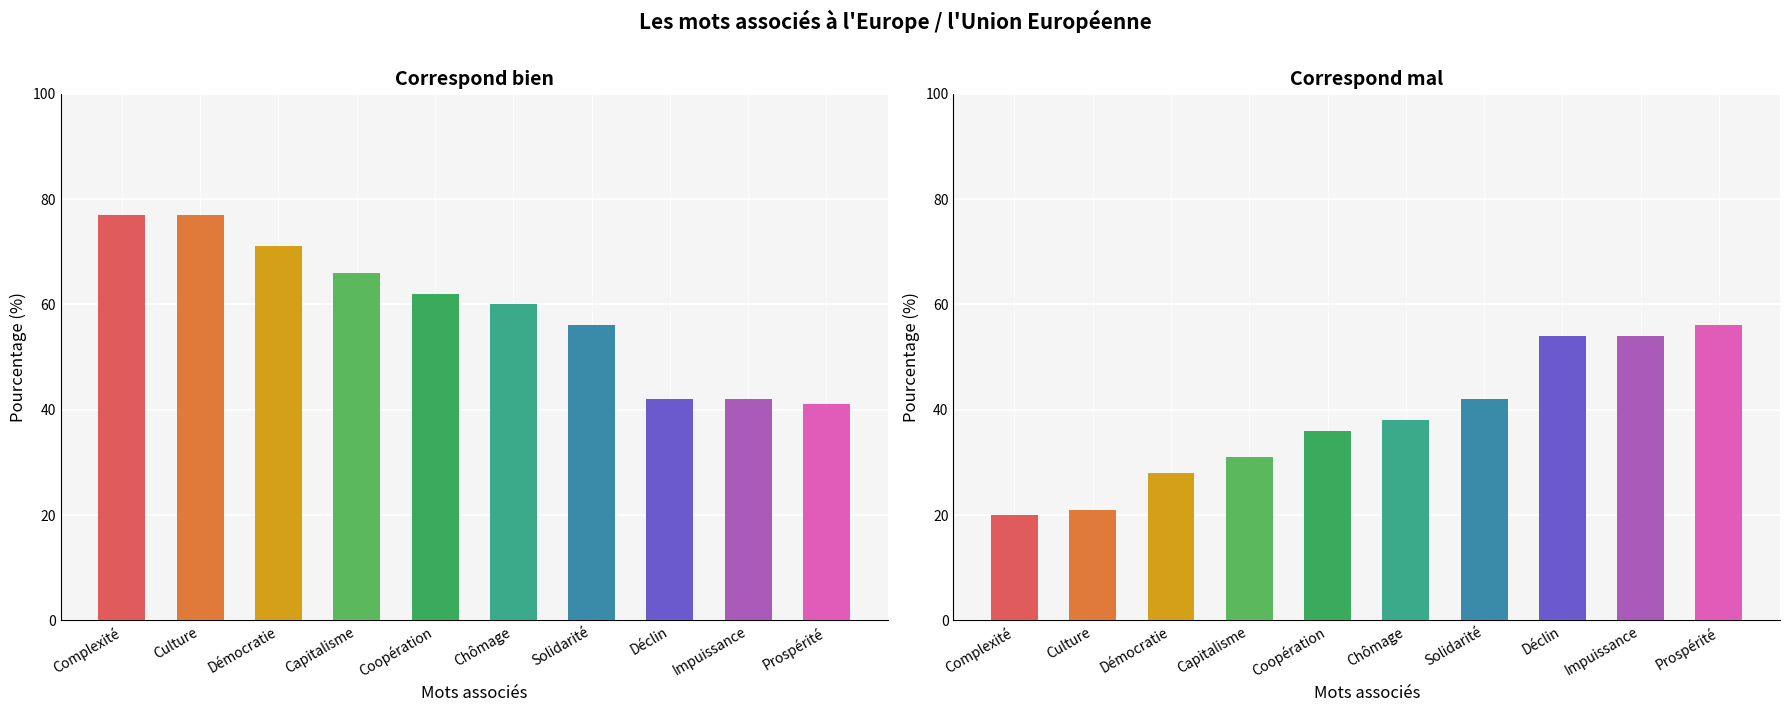

Reading right to left, list all the values displayed in this chart.

Correspond bien: Prospérité=41	Impuissance=42	Déclin=42	Solidarité=56	Chômage=60	Coopération=62	Capitalisme=66	Démocratie=71	Culture=77	Complexité=77
Correspond mal: Prospérité=56	Impuissance=54	Déclin=54	Solidarité=42	Chômage=38	Coopération=36	Capitalisme=31	Démocratie=28	Culture=21	Complexité=20